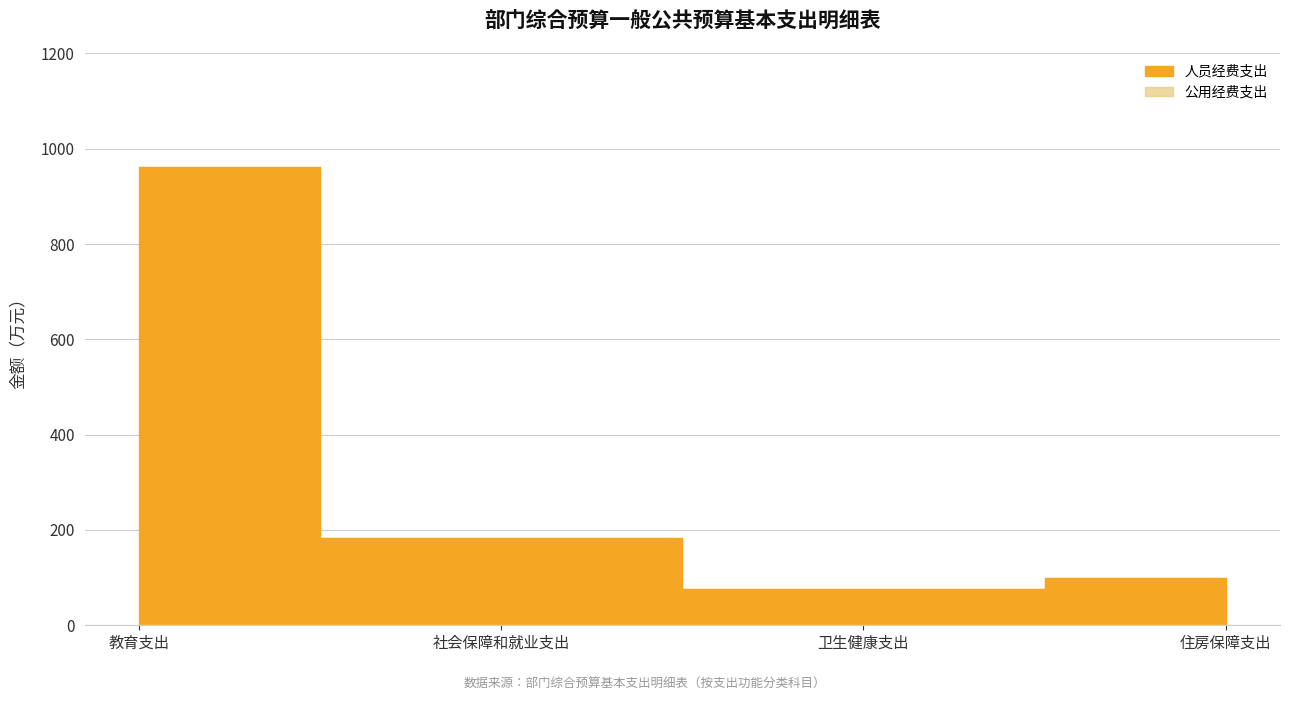

How many data points are above 182?

2